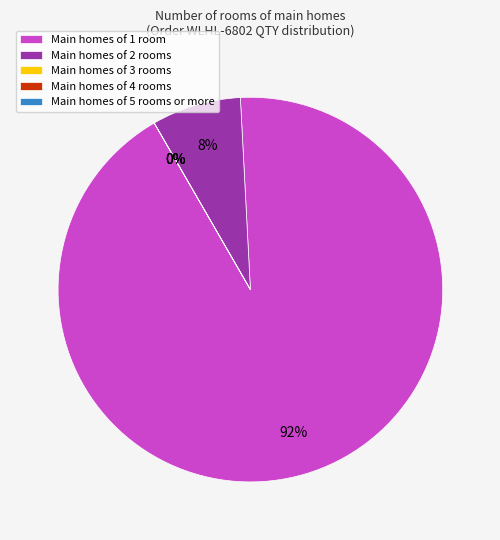

What percentage is NOT represented by 22?

98.6%